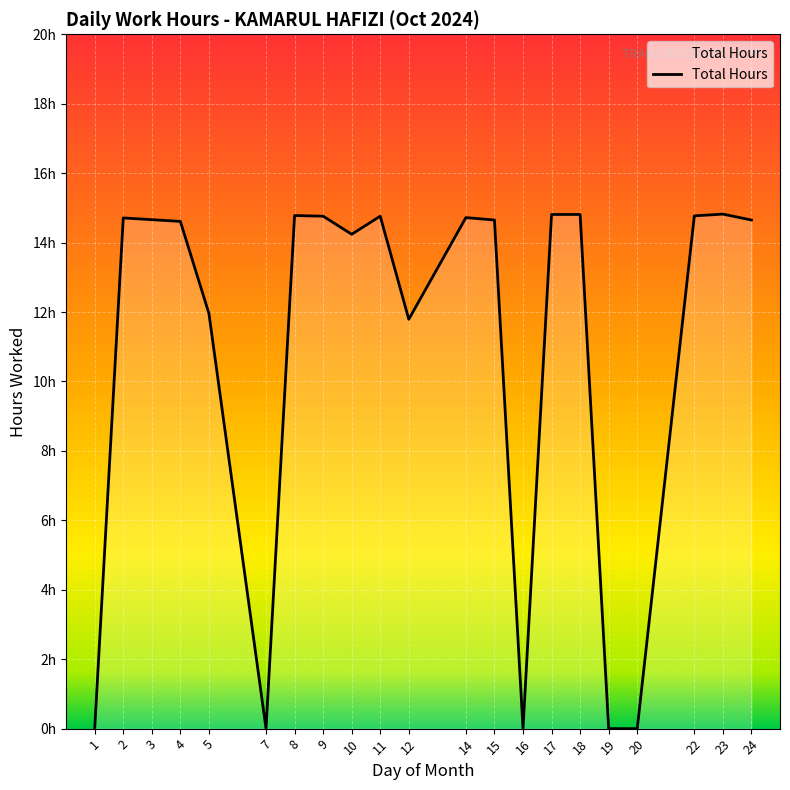

Is this an area chart (filled region under the line)?

Yes